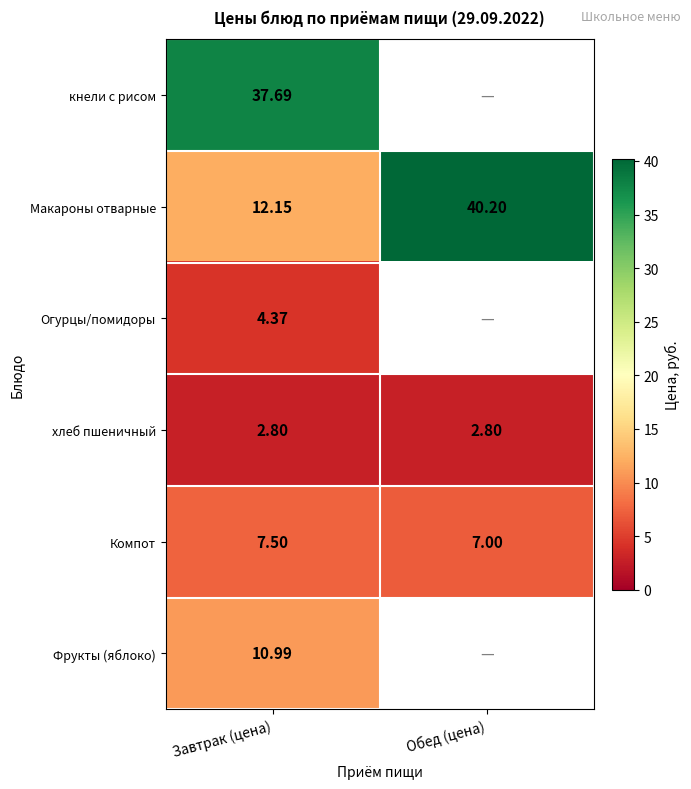

At which category is the sum across all series the highest?

Завтрак (цена)